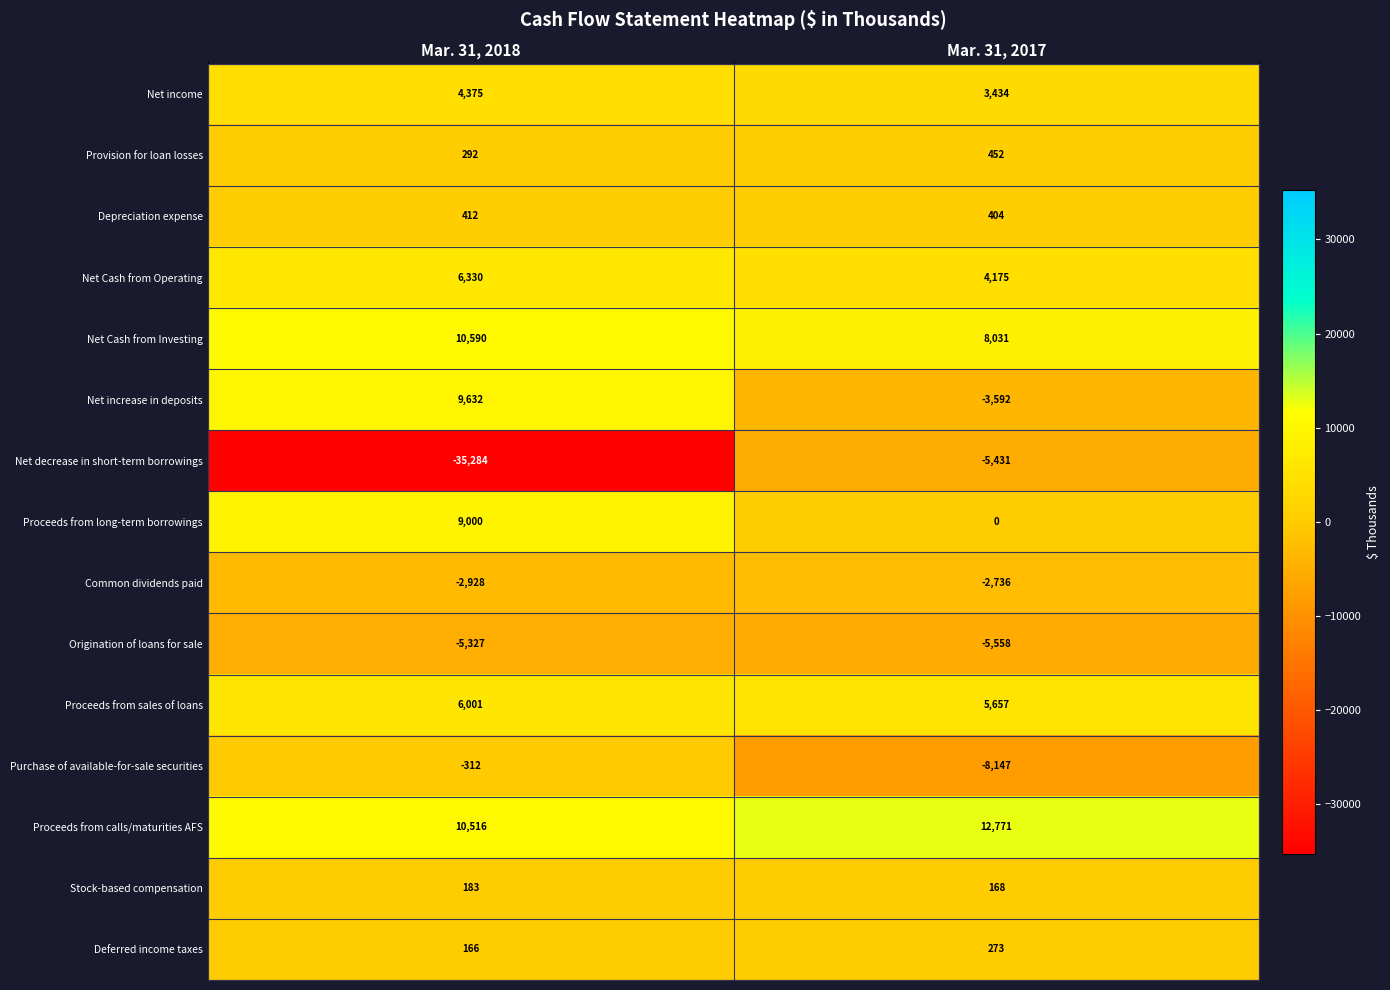

True or false: Provision for loan losses has a value of 163 at Mar. 31, 2018.

False